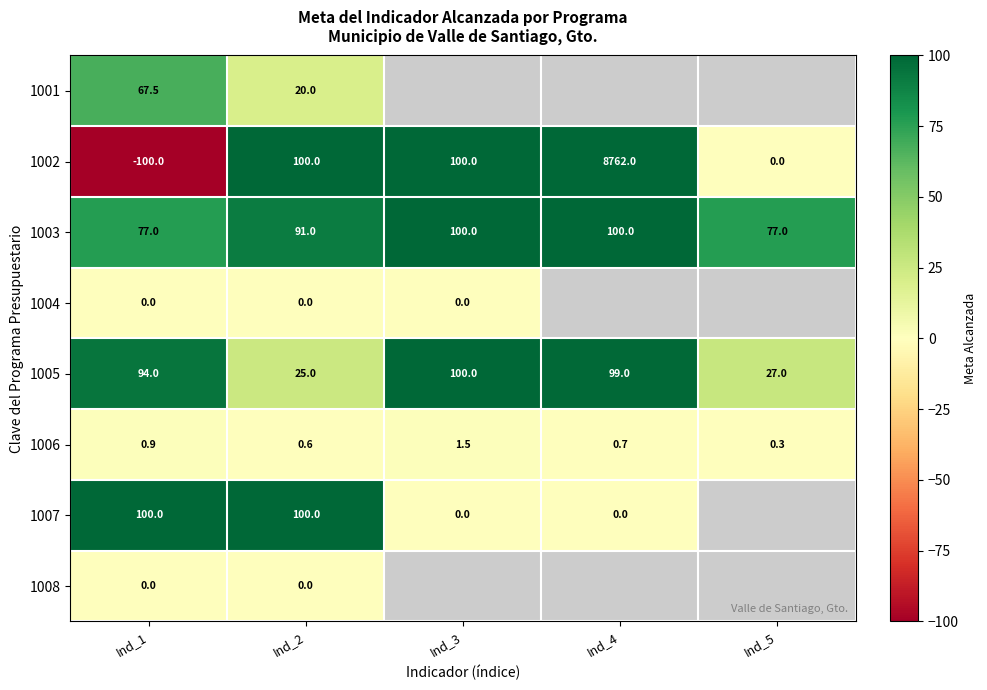

The 1002 series shows 4817.7 at Ind_4. True or false?

False